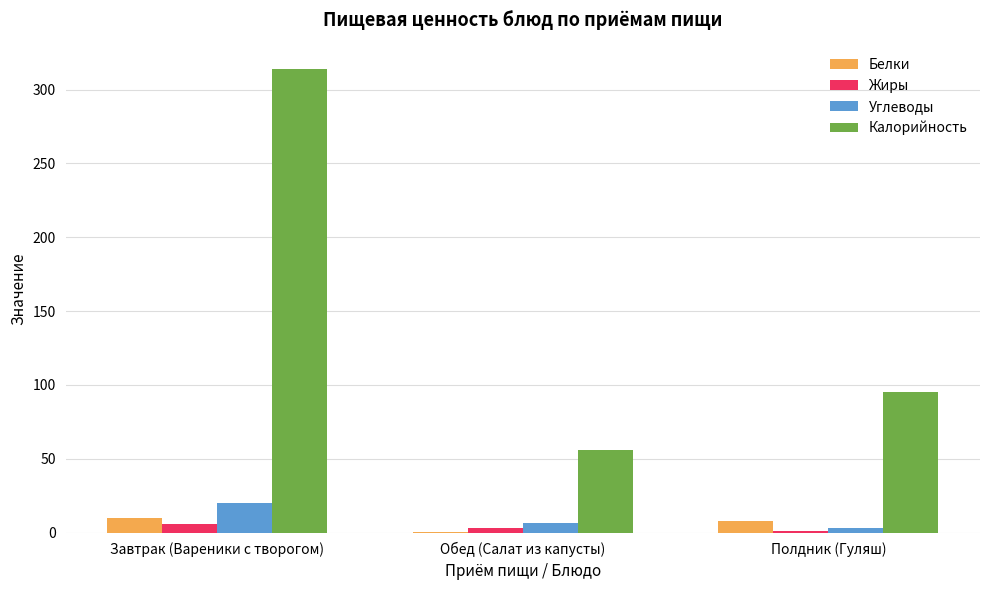

Which label corresponds to the largest value in the chart?

Завтрак (Вареники с творогом)